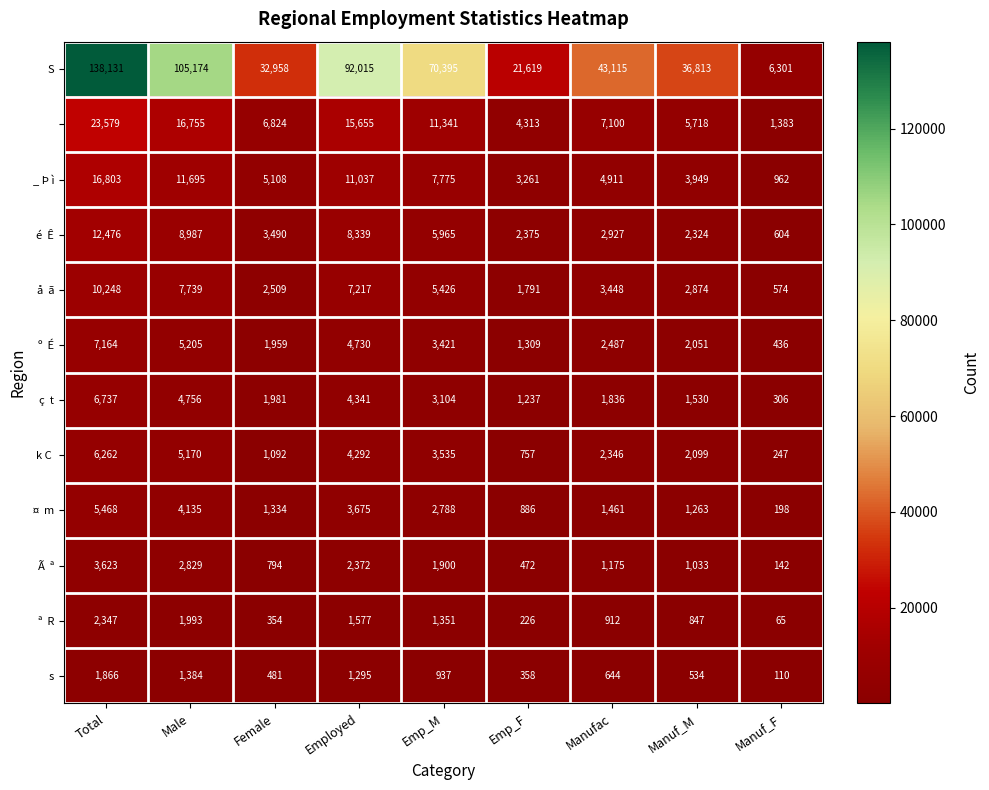

How many distinct data groups are displayed?

12